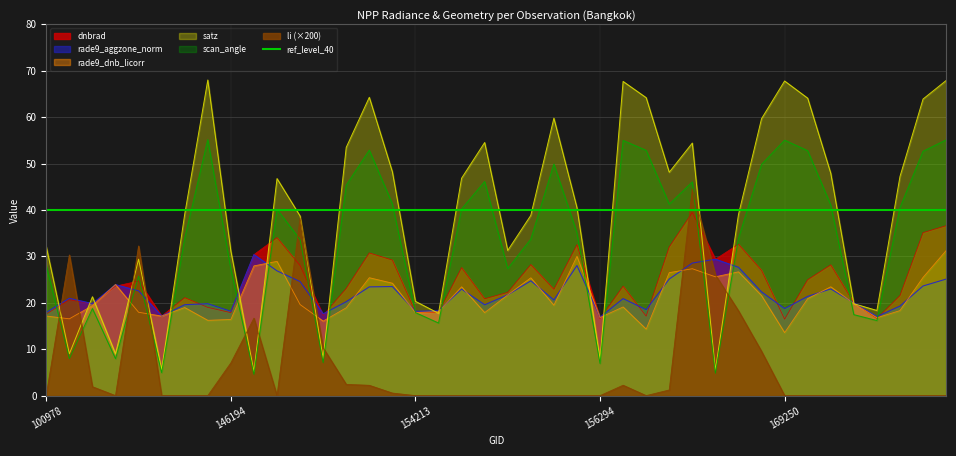

How many lines are shown in the chart?

6